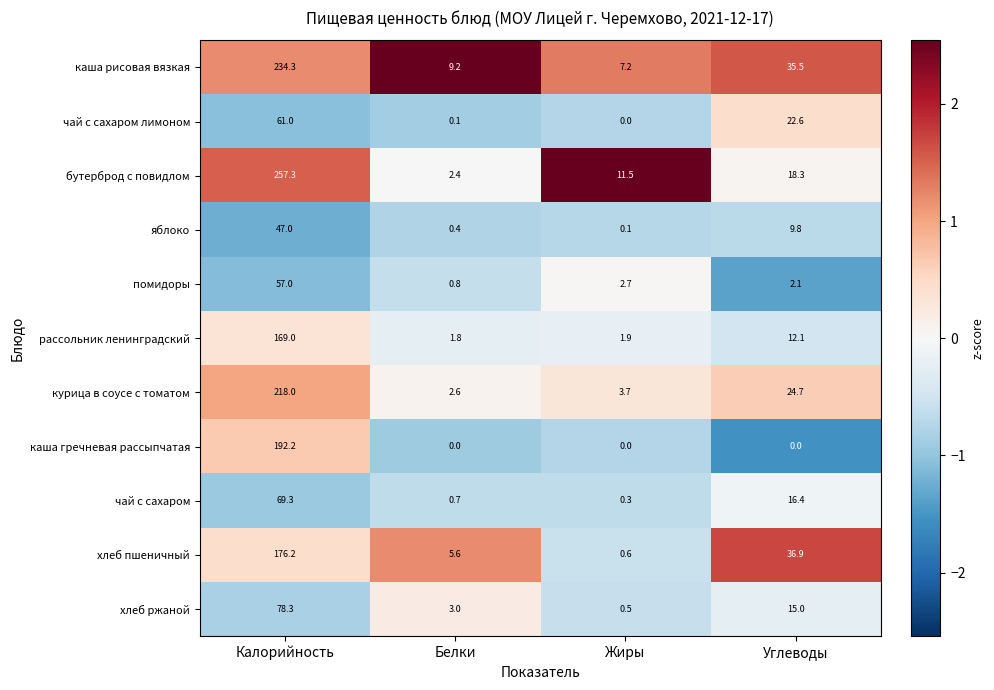

Which series has the largest range (max minus min)?

бутерброд с повидлом